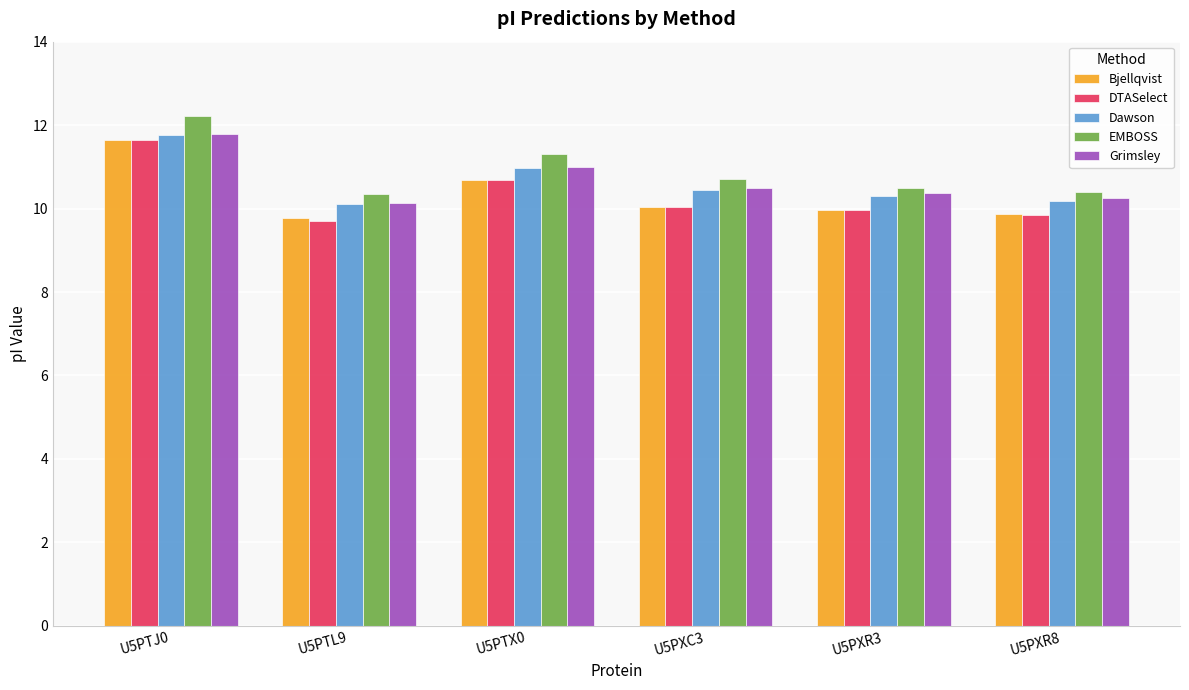

What is the difference between the maximum and minimum values in the DTASelect series?

1.9